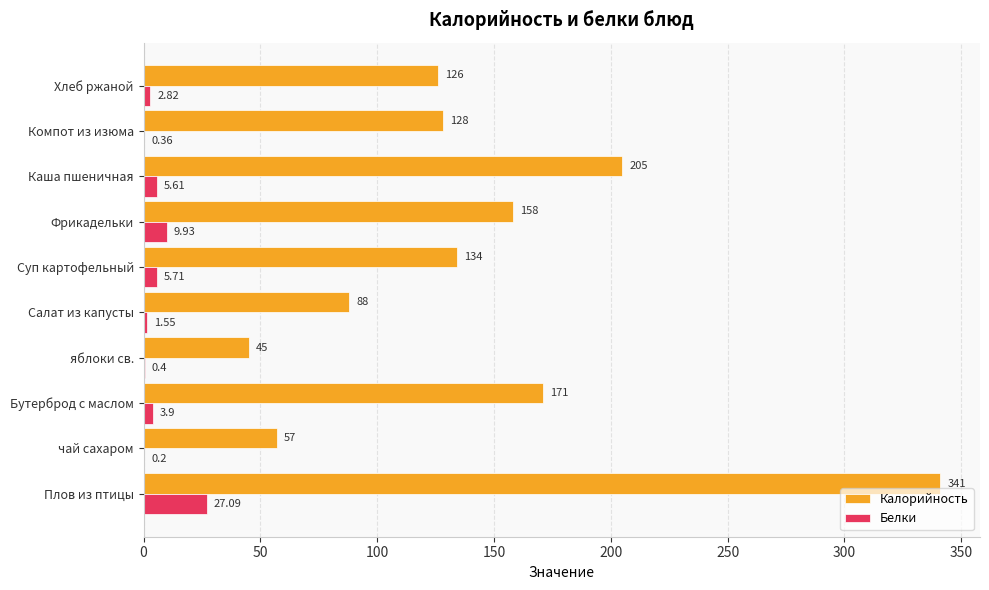

At which category does the chart reach its peak across all series?

Плов из птицы